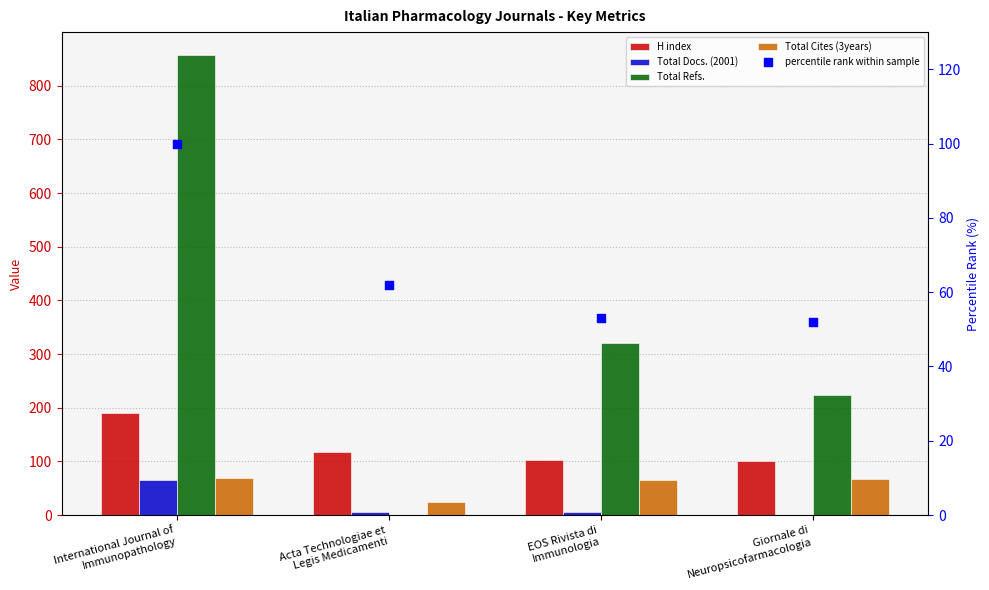

Which series has the largest Y range (max minus min)?

Total Refs.